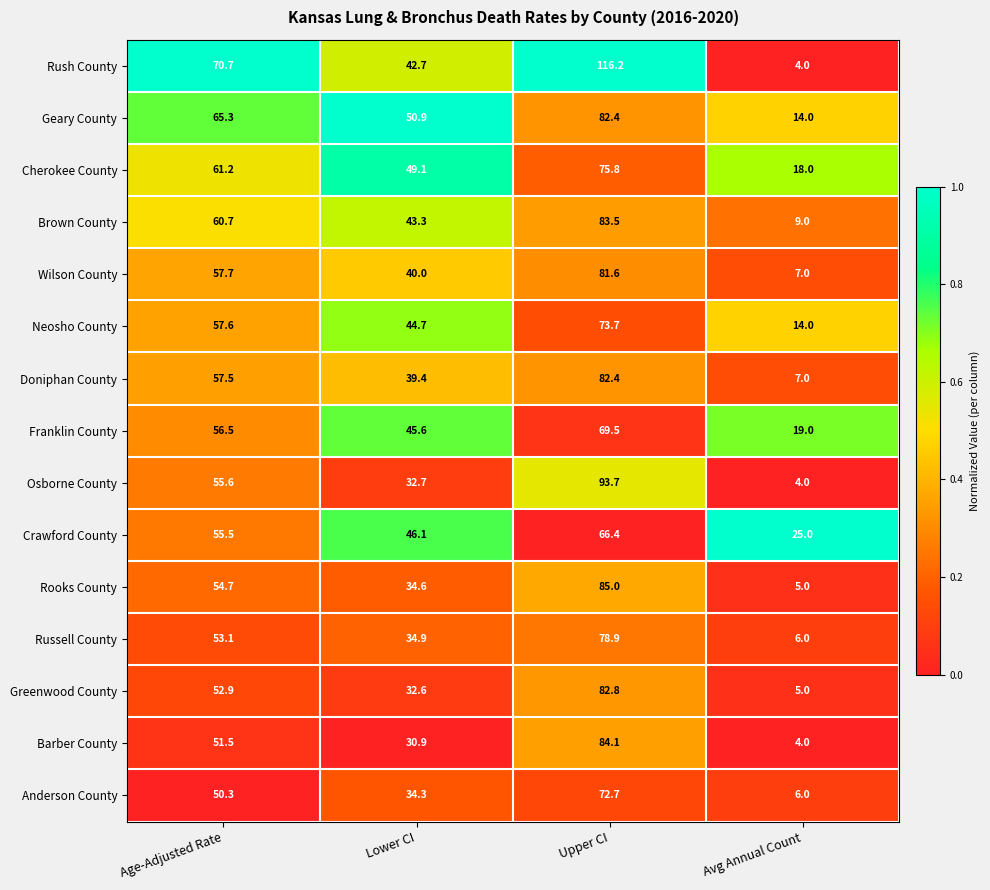

Which label corresponds to the largest value in the chart?

Upper CI